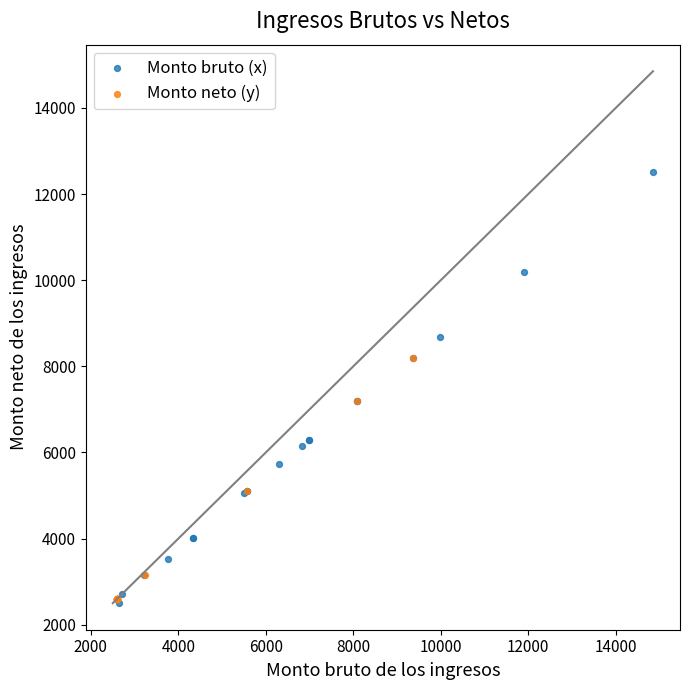

Which series contains the highest Y value?

Monto bruto (x)